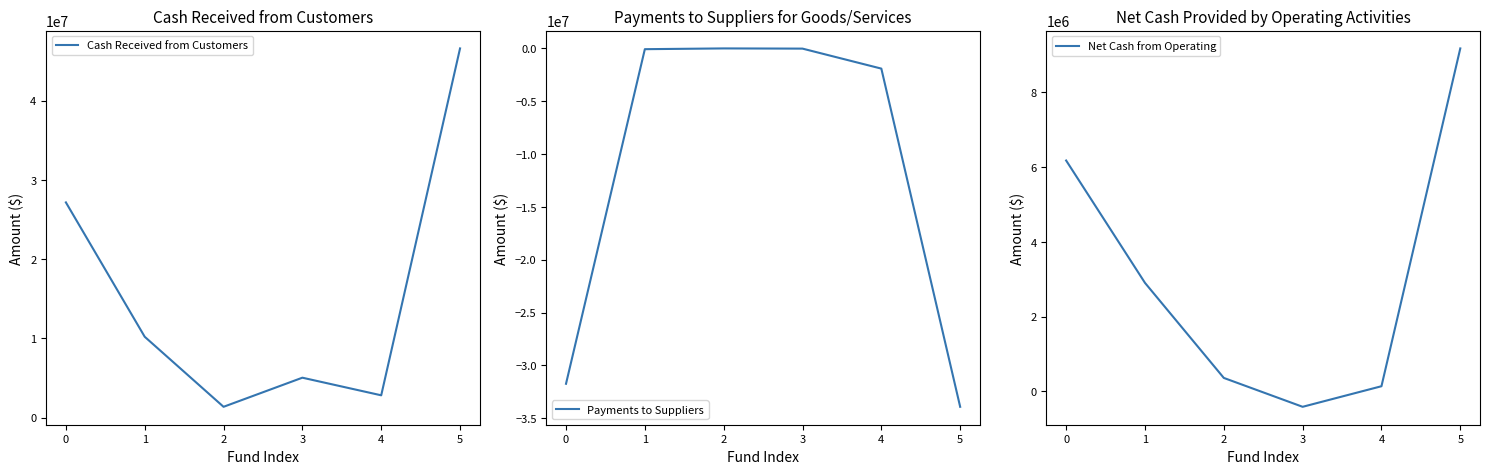

What is the spread (max minus min) of values at 3?

5448741.5